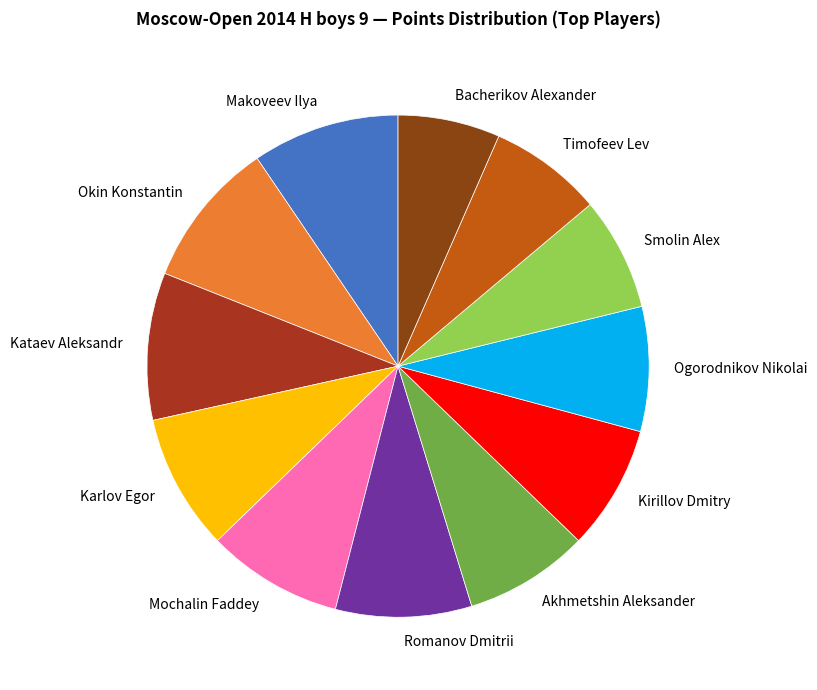

True or false: Kirillov Dmitry accounts for 16% of the total.

False